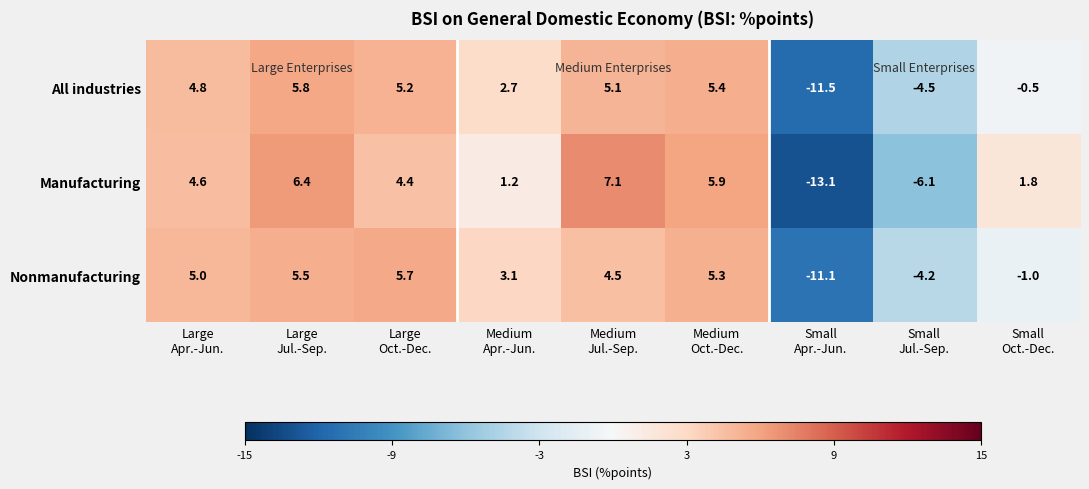

Which series has the largest range (max minus min)?

Manufacturing